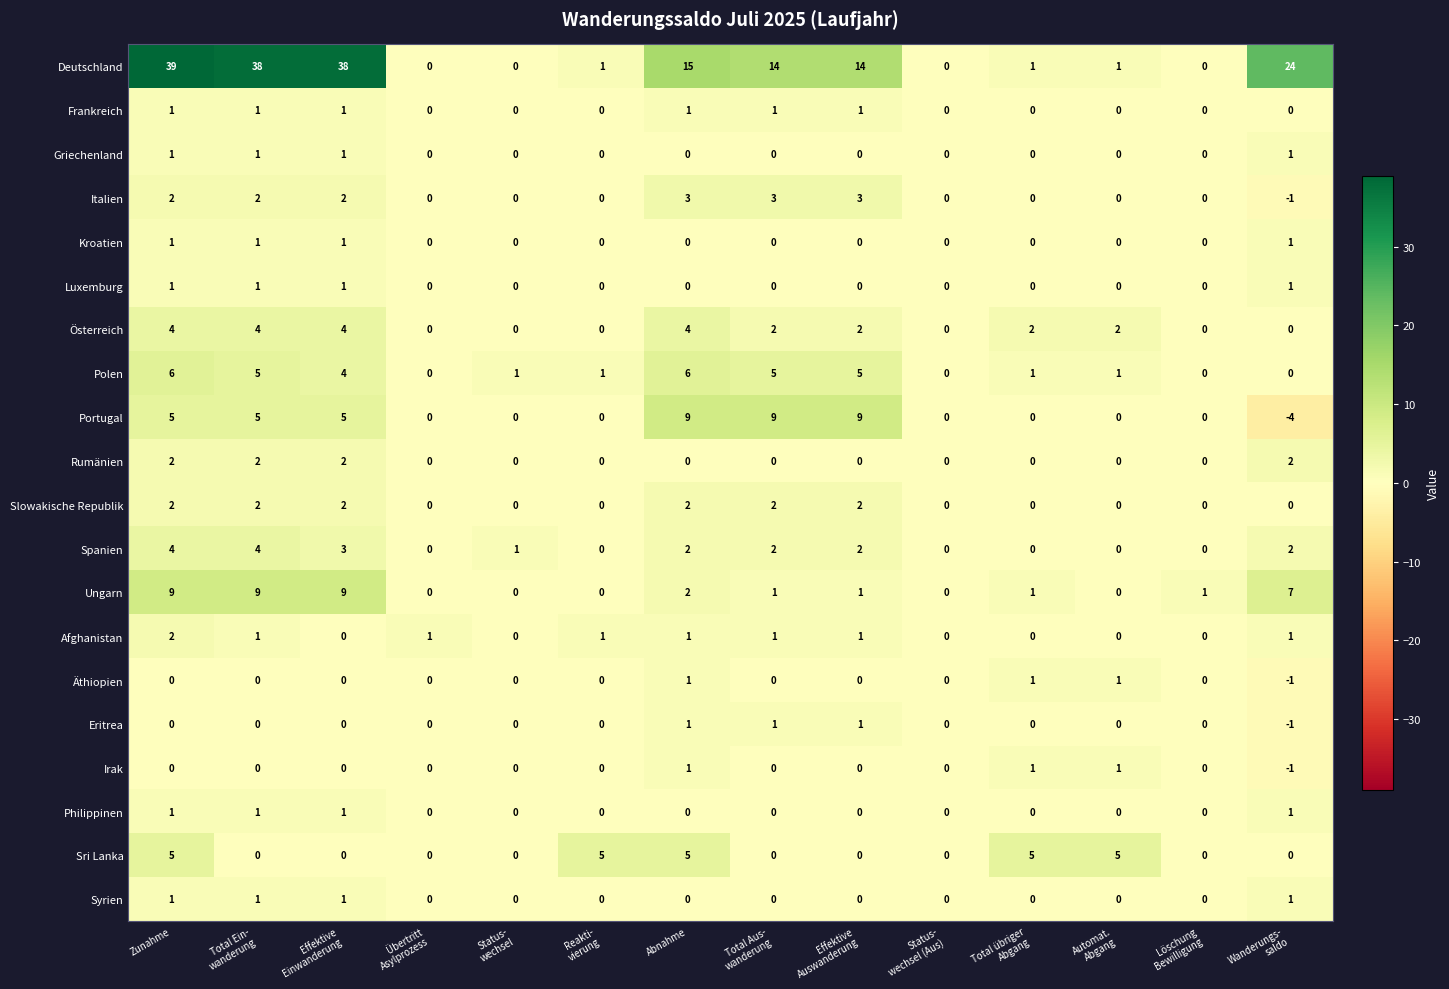

What is the sum of all Kroatien values?

4